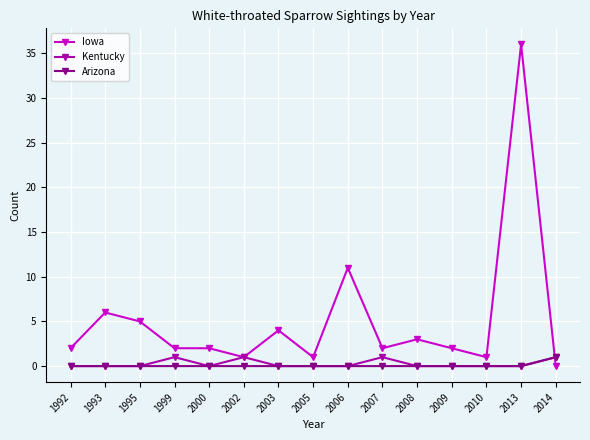

Does the chart display data point markers on the line(s)?

Yes